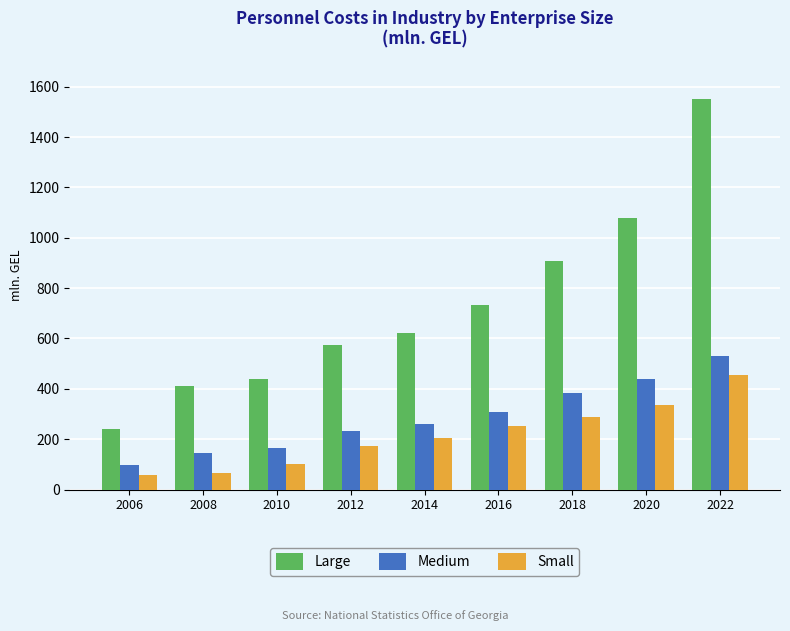

The value of Small at 2018 is 289.8. True or false?

True